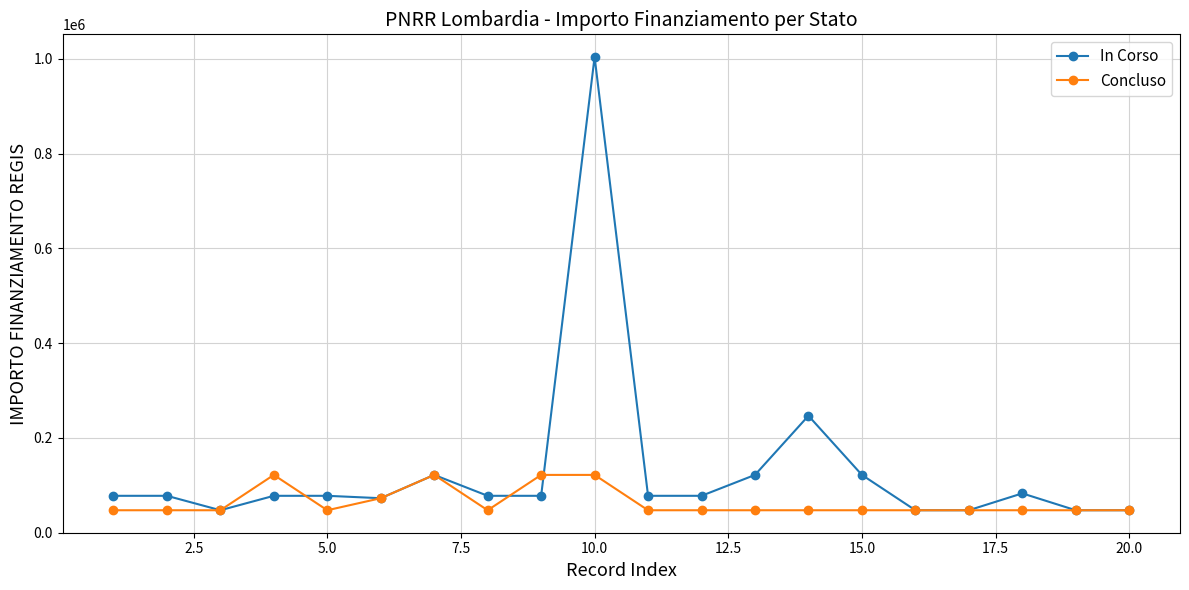

What is the maximum value shown in the chart?

1003880